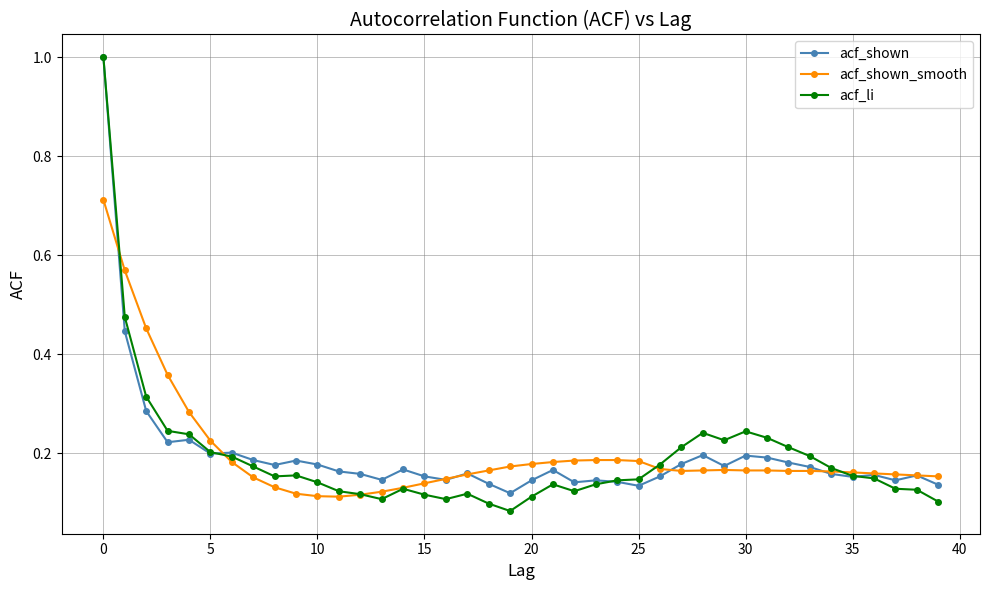

True or false: acf_shown_smooth has more than 0 interior local peaks.

True